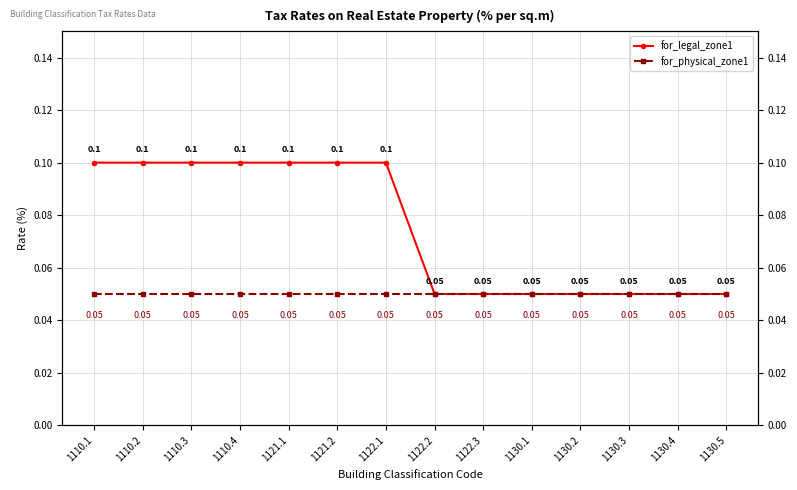

At how many categories does at least one series exceed 0?

14